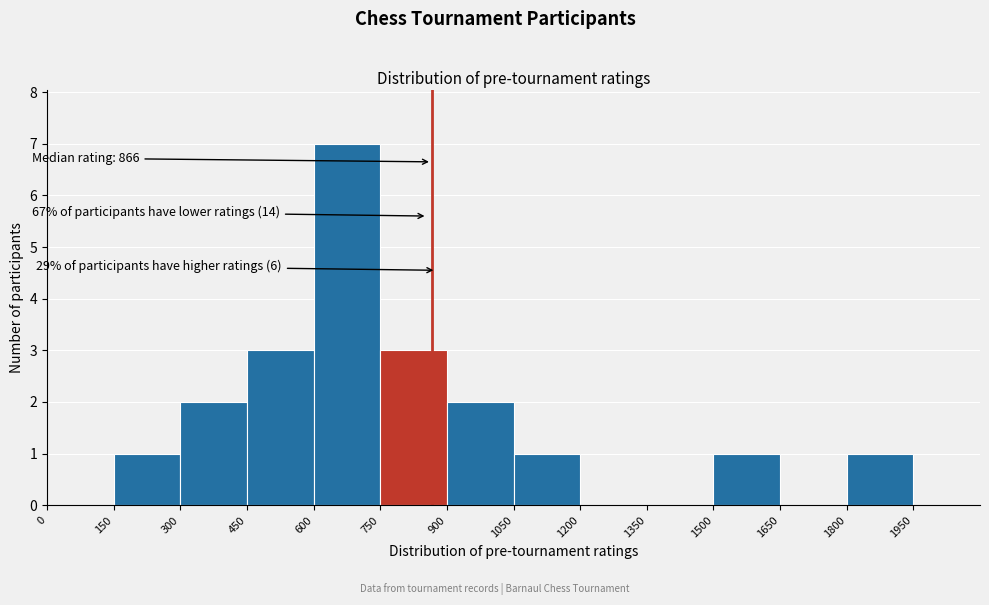

Over which range of the x-axis is the bar tallest?

600 to 750